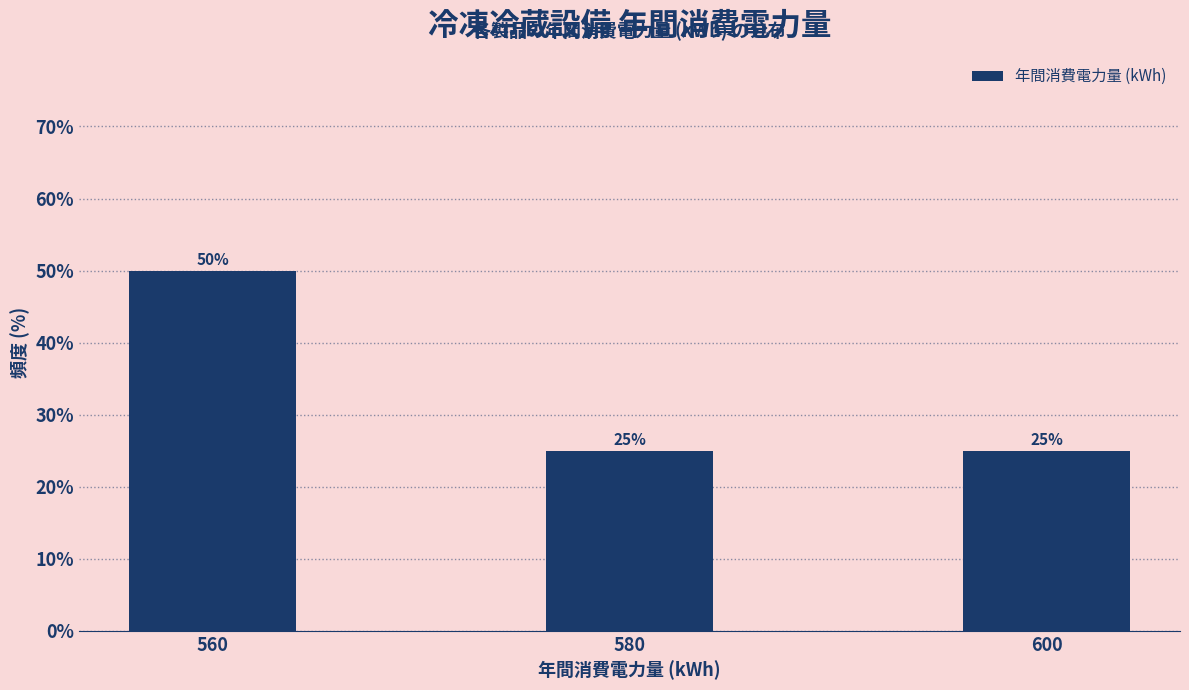

Reading left to right, list all the values displayed in this chart.

50	25	25